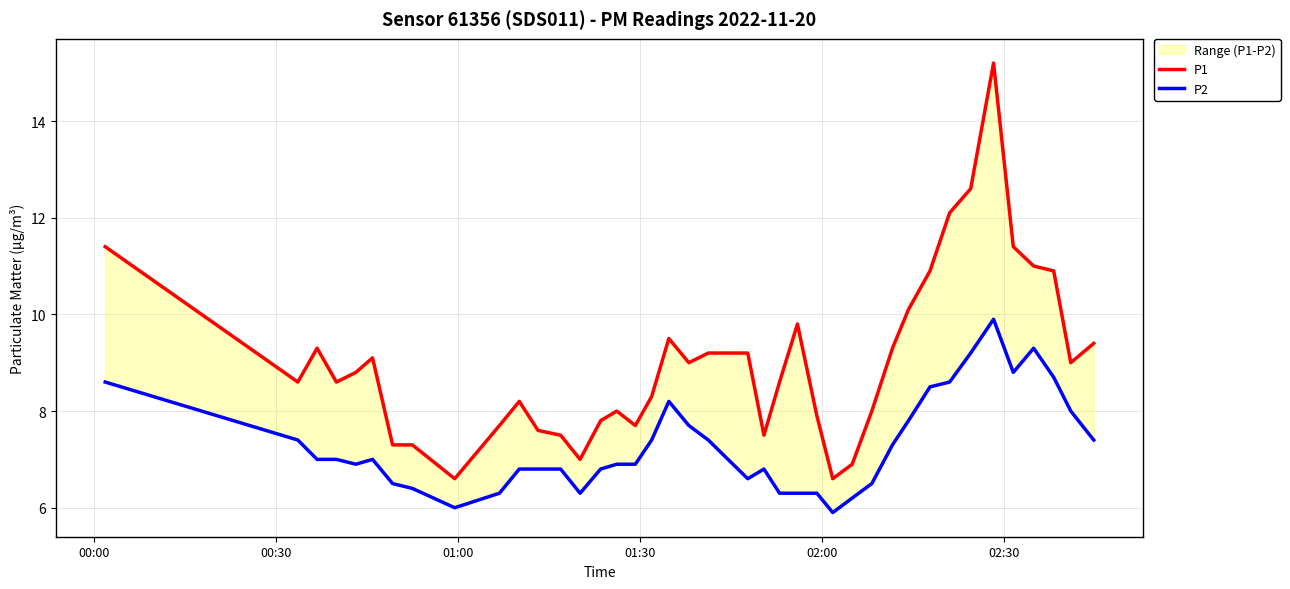

What is the total value across all series at 01:30?

15.6